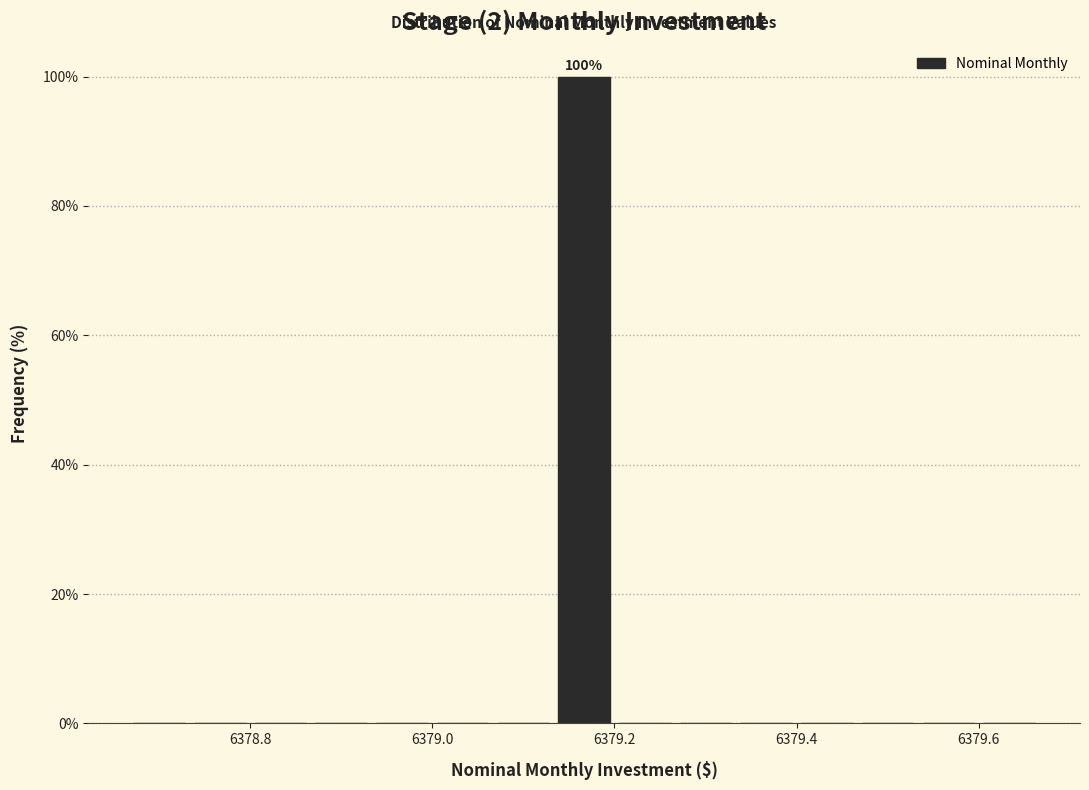

Around what value on the x-axis is the tallest bar? Give the approximate position of its centre, as read against the axis.

6379.16